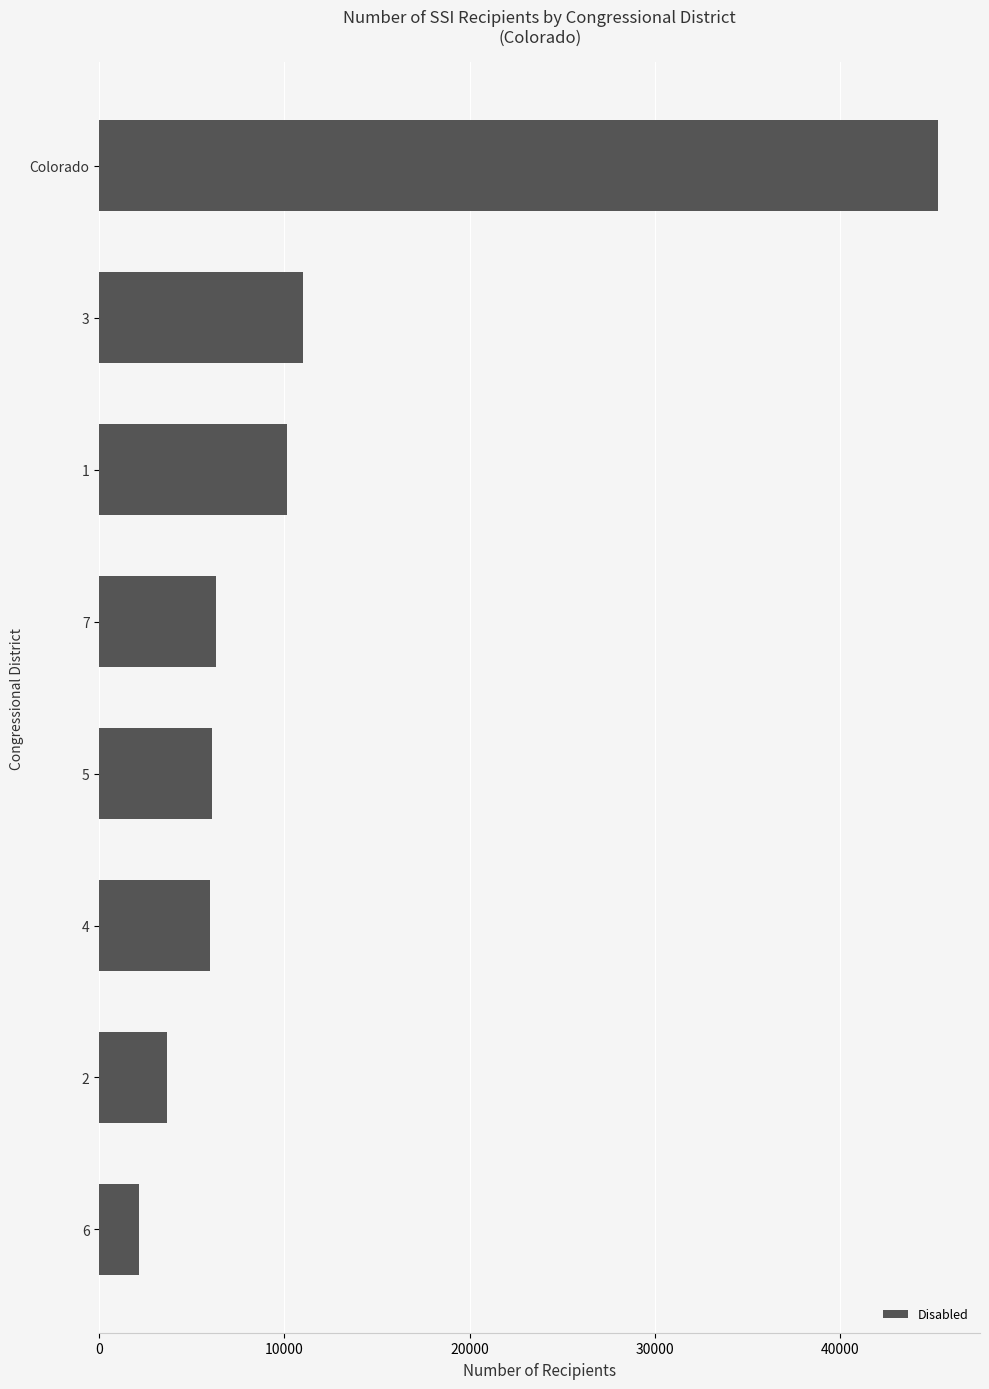

Which label corresponds to the largest value in the chart?

Colorado